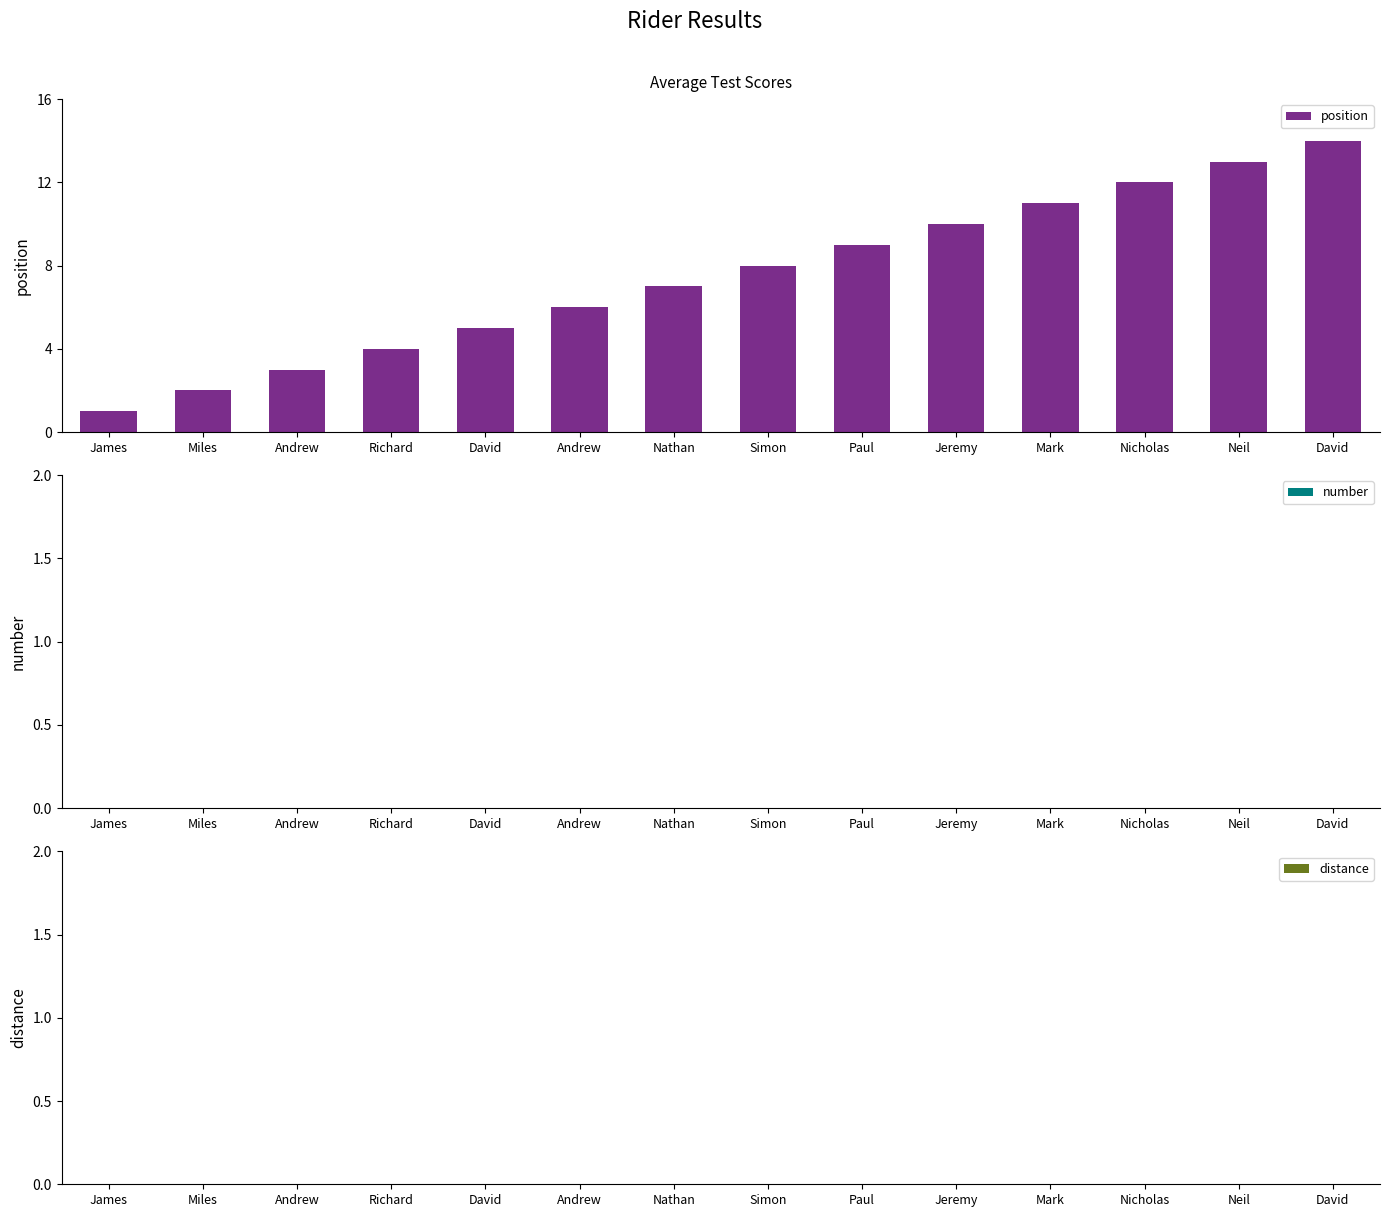

Reading right to left, transcribe all the data shown in this chart.

position: 14	13	12	11	10	9	8	7	6	5	4	3	2	1
number: 0	0	0	0	0	0	0	0	0	0	0	0	0	0
distance: 0	0	0	0	0	0	0	0	0	0	0	0	0	0